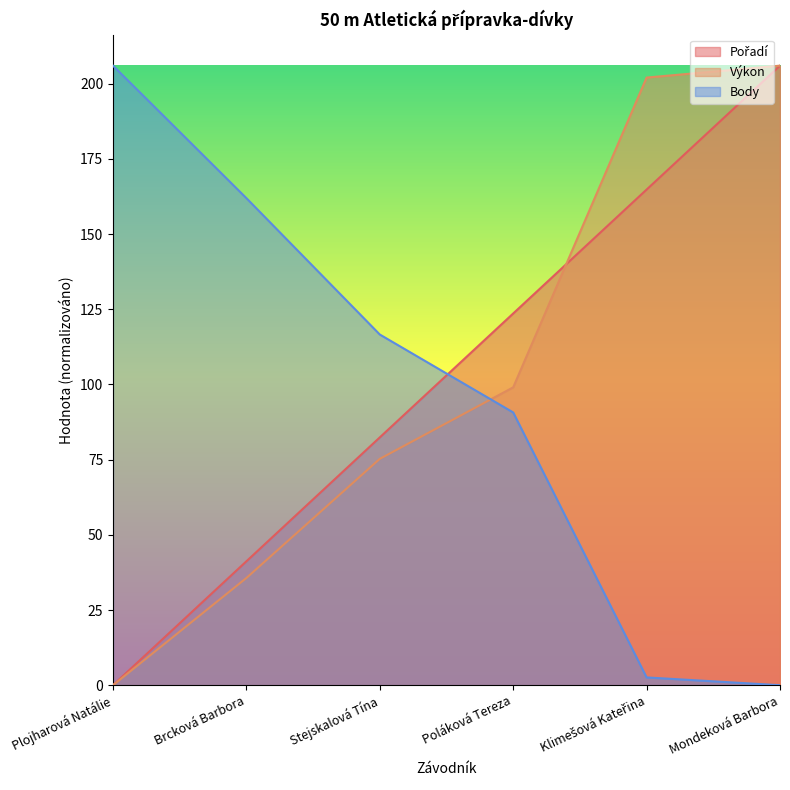

Rank the series by their maximum value, from lowest to highest.

Pořadí, Výkon, Body